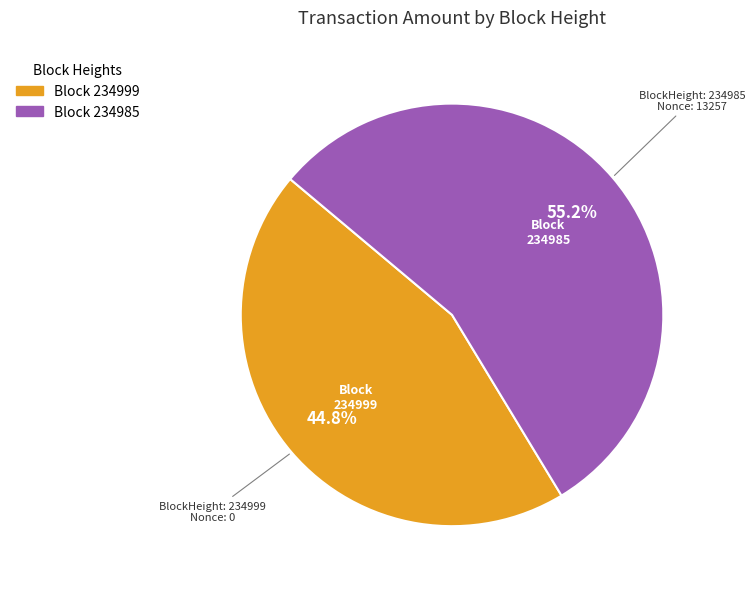

Does any single category account for the majority?

Yes